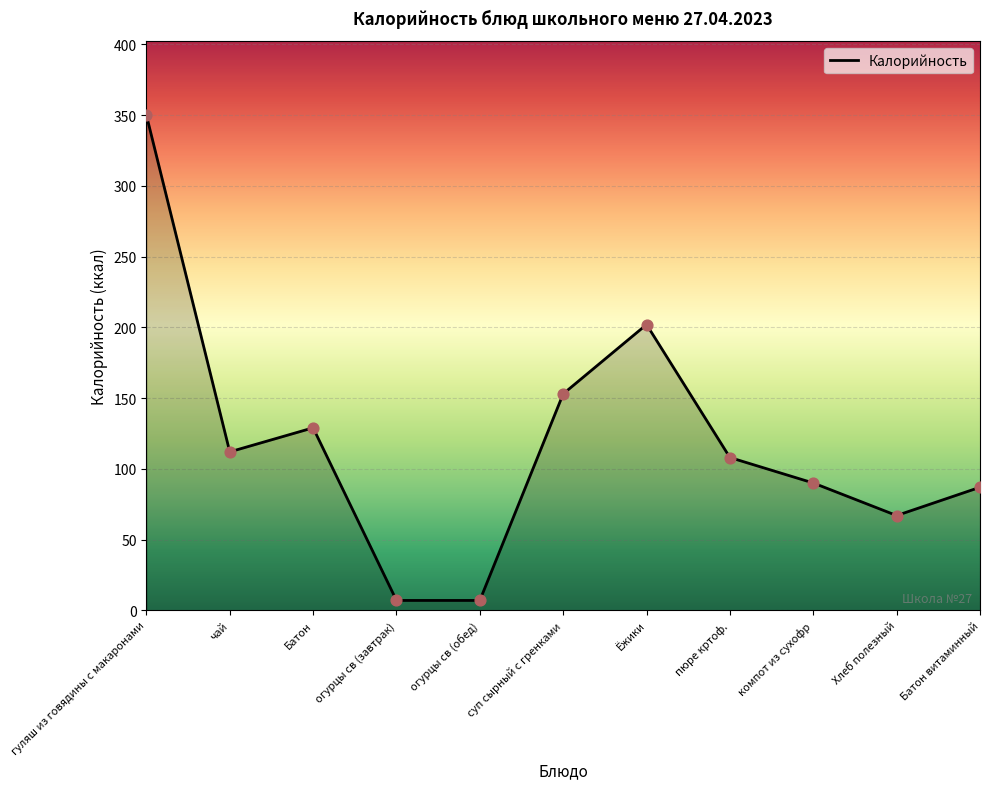

Which has a higher value, огурцы св (завтрак) or Ёжики?

Ёжики